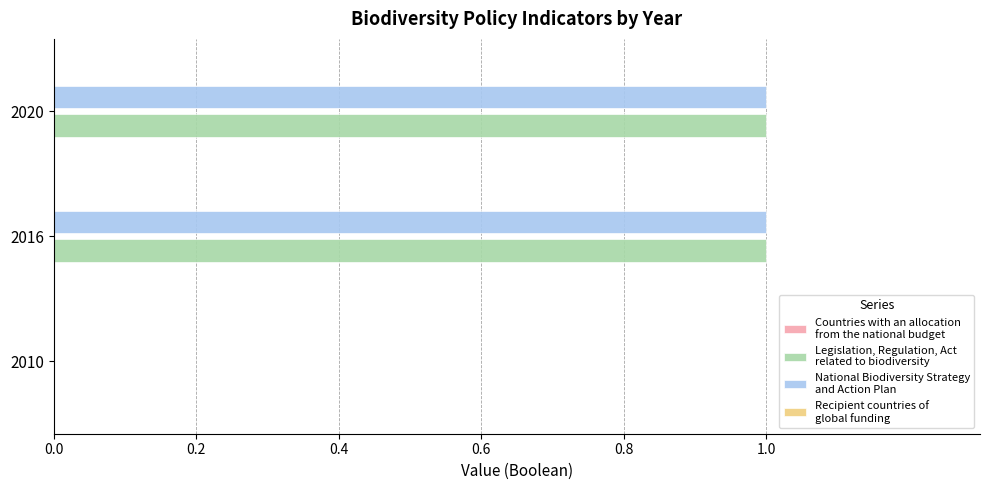

How many data points does each series have?

3